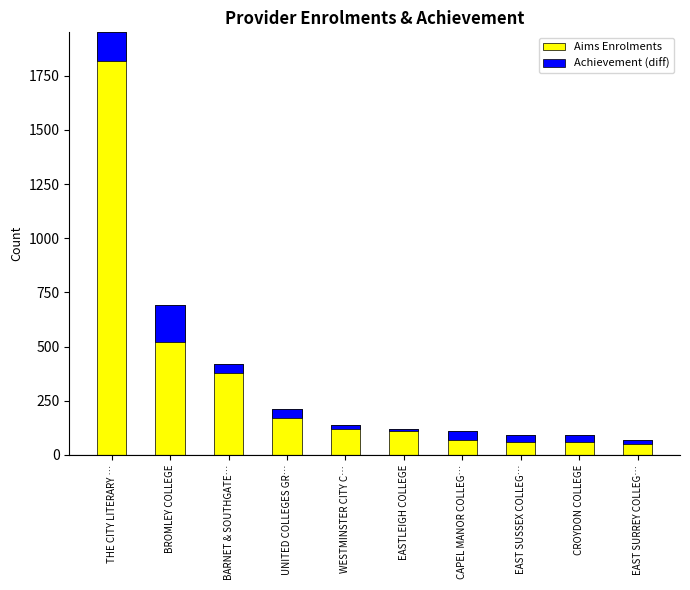

At which category is the sum across all series the highest?

THE CITY LITERARY …